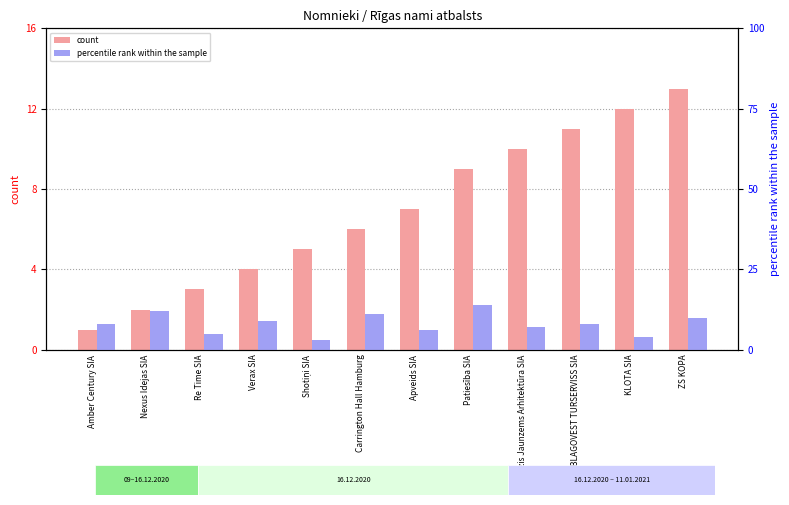

What is the average value of the count series?

7